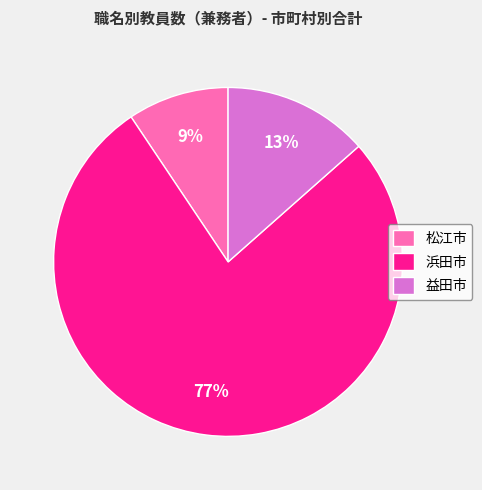

To the nearest percent, what percentage of the pie is 松江市?

9%